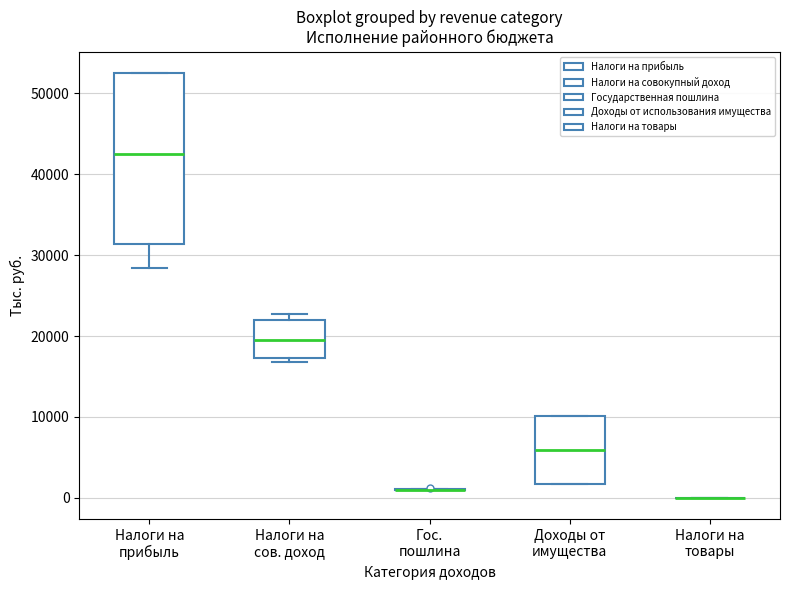

Reading left to right, transcribe this box plot: for each box, give where its median line is, the range the box spans, and where its two whiskers end, as read against the y-axis. The values are not printed on the chart, so give them approximately, as read against the axis.

Налоги на прибыль: median 42000, box 31000 to 53000, whiskers 28000 to 53000
Налоги на сов. доход: median 20000, box 17000 to 22000, whiskers 17000 (just below the box's lower edge) to 23000
Гос. пошлина: box collapsed to a line at 1000, whiskers 1000 to 1000
Доходы от имущества: median 6000, box 2000 to 10000, whiskers 2000 to 10000
Налоги на товары: box collapsed to a line at 0, whiskers 0 to 0